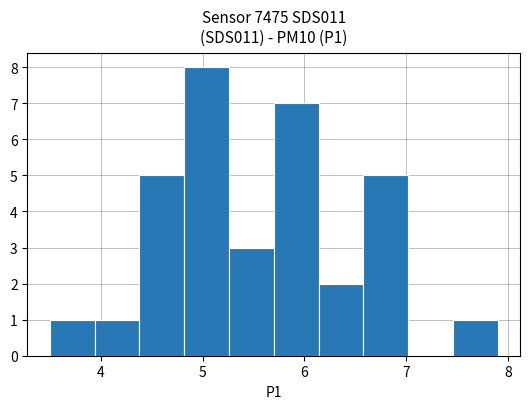

How tall is the bar that spans 6.58 to 7.02 on the x-axis? Neither the bar edges nor the heights are printed on the chart, so give them approximately, as read against the axes.

5